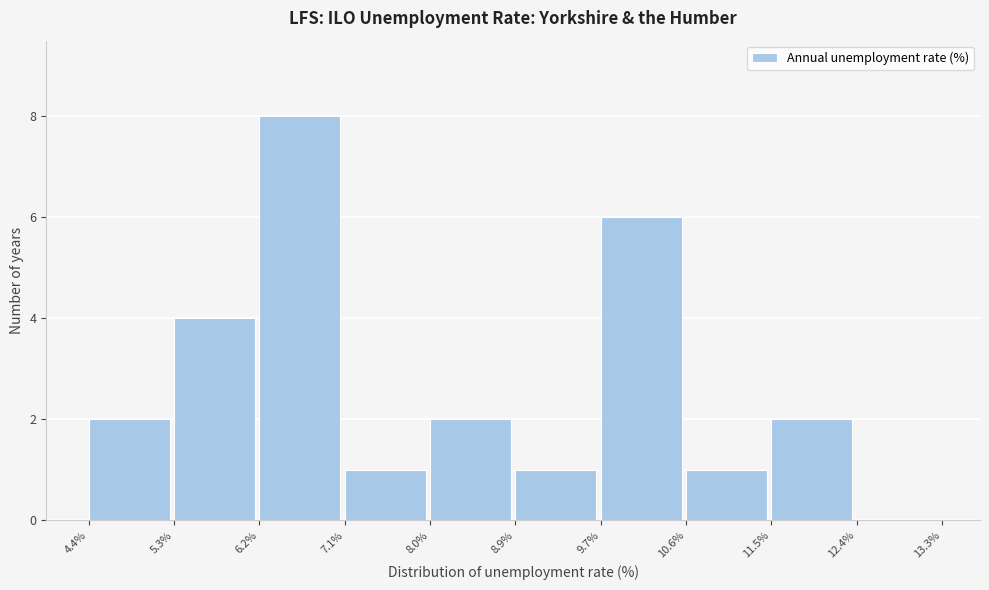

Reading left to right, transcribe this chart: for each bar, give the range it covers on the x-axis and its height. The values are not printed on the chart, so give them approximately, as read against the axis.

4.4% to 5.3%: 2
5.3% to 6.2%: 4
6.2% to 7.1%: 8
7.1% to 8.0%: 1
8.0% to 8.9%: 2
8.9% to 9.7%: 1
9.7% to 10.6%: 6
10.6% to 11.5%: 1
11.5% to 12.4%: 2
12.4% to 13.3%: 0